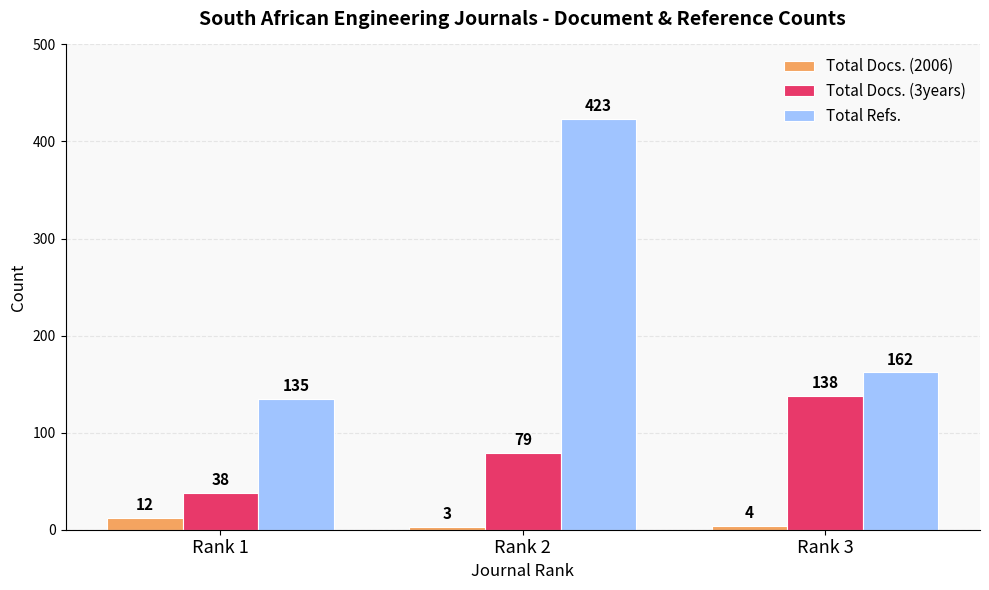

What are all the series names shown in the legend?

Total Docs. (2006), Total Docs. (3years), Total Refs.